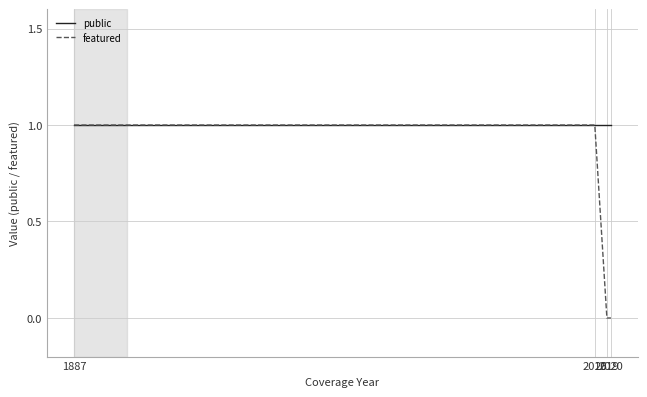

Which series has the largest total across all categories?

public